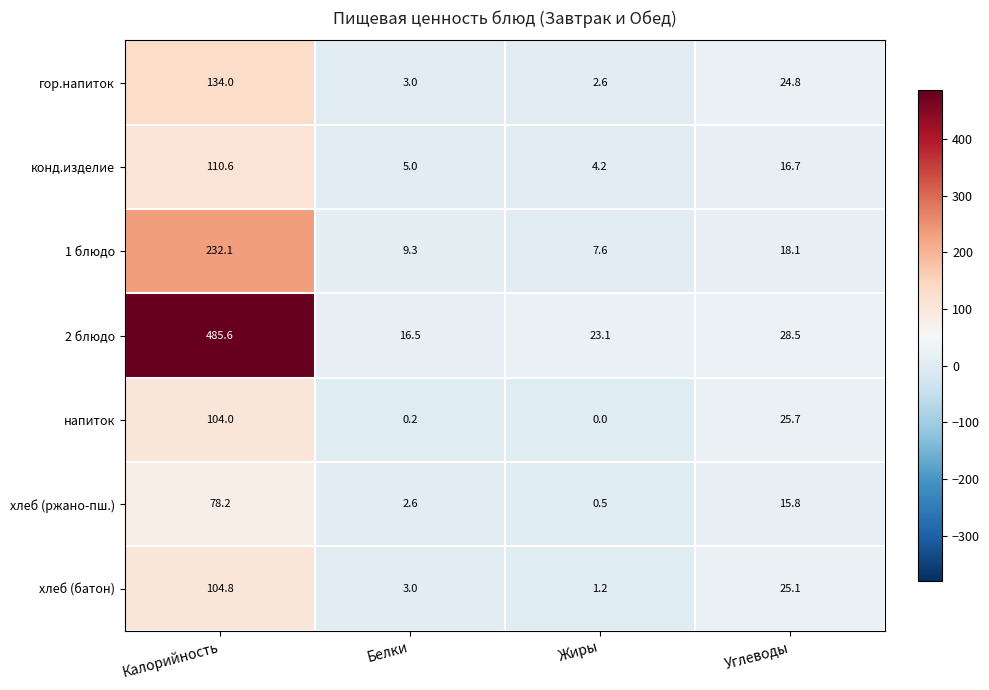

Between Калорийность and Углеводы, which series saw the biggest shift?

2 блюдо